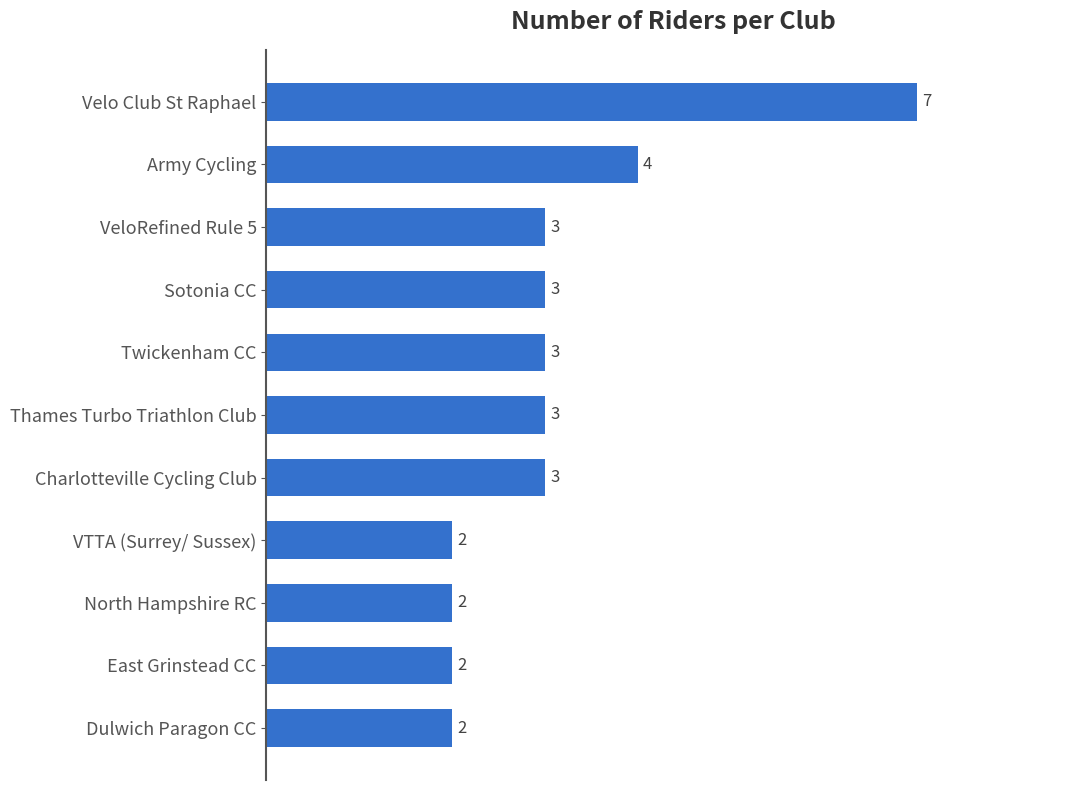

Reading bottom to top, extract all data points from this chart.

2	2	2	2	3	3	3	3	3	4	7